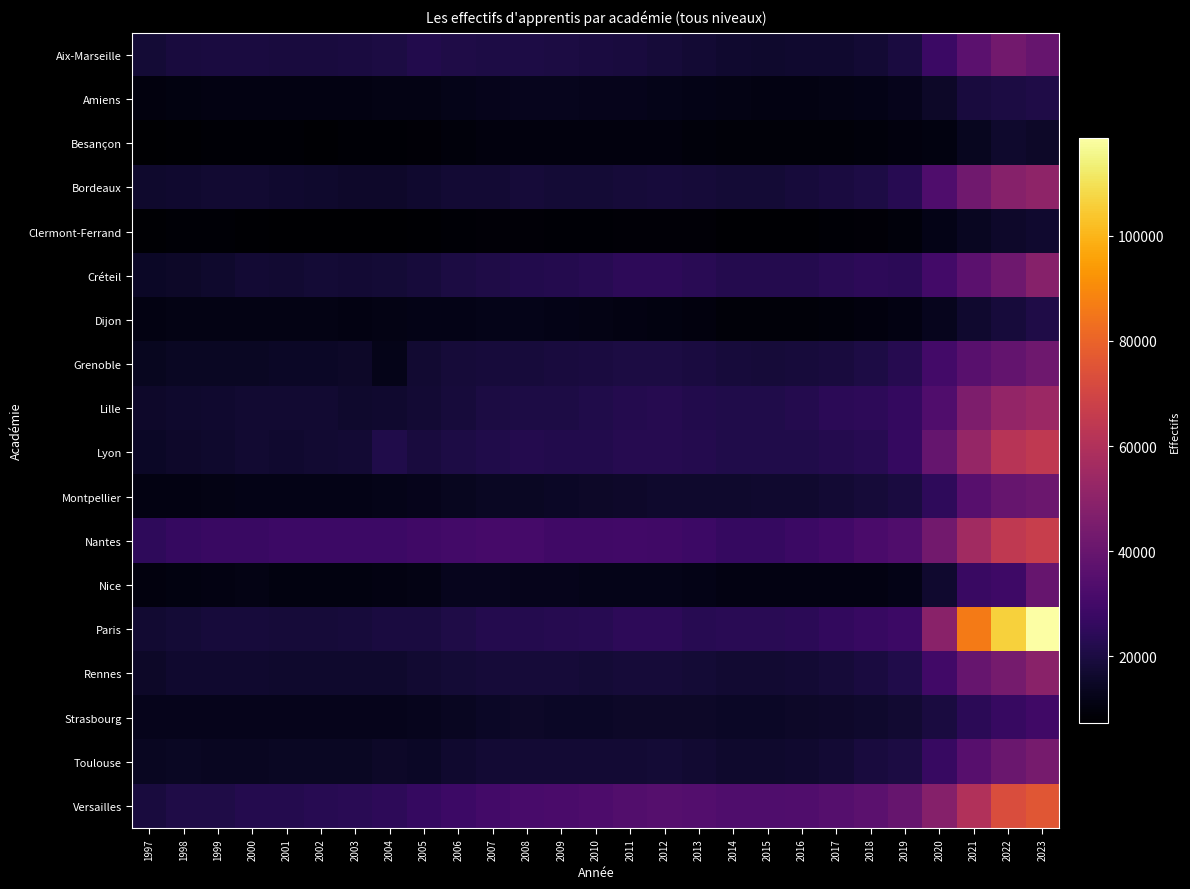

Reading right to left, transcribe all the data shown in this chart.

Aix-Marseille: 2023=39830	2022=42638	2021=36741	2020=27832	2019=19697	2018=17628	2017=16745	2016=16475	2015=16225	2014=16555	2013=17589	2012=18472	2011=19293	2010=19755	2009=20181	2008=20724	2007=20653	2006=20890	2005=21799	2004=20333	2003=19607	2002=19382	2001=19329	2000=19807	1999=19836	1998=19305	1997=18050
Amiens: 2023=20955	2022=19965	2021=19211	2020=15388	2019=12606	2018=11818	2017=11515	2016=10996	2015=11030	2014=11248	2013=11875	2012=12412	2011=12735	2010=12933	2009=13195	2008=13026	2007=12644	2006=12189	2005=11474	2004=11265	2003=11064	2002=10974	2001=10891	2000=11125	1999=10945	1998=10650	1997=10180
Besançon: 2023=15354	2022=16046	2021=13511	2020=10646	2019=10317	2018=9798	2017=9291	2016=9157	2015=9285	2014=9279	2013=9812	2012=10228	2011=10349	2010=10138	2009=10024	2008=10008	2007=10047	2006=9607	2005=9029	2004=8574	2003=8572	2002=8178	2001=8247	2000=8280	1999=8214	1998=8065	1997=7719
Bordeaux: 2023=50578	2022=48333	2021=42195	2020=33039	2019=23105	2018=20520	2017=19877	2016=19003	2015=17988	2014=18020	2013=18386	2012=18676	2011=18518	2010=18096	2009=18026	2008=18362	2007=17745	2006=17548	2005=16487	2004=15802	2003=15738	2002=16030	2001=16581	2000=16939	1999=16938	1998=16877	1997=16034
Clermont-Ferrand: 2023=16823	2022=15832	2021=14116	2020=11782	2019=9537	2018=8837	2017=8407	2016=8056	2015=7920	2014=8149	2013=8816	2012=8963	2011=8895	2010=8595	2009=8515	2008=8711	2007=8759	2006=8324	2005=7831	2004=7612	2003=7504	2002=7315	2001=7614	2000=7886	1999=8215	1998=8208	1997=7988
Créteil: 2023=48235	2022=41890	2021=36759	2020=29974	2019=24271	2018=24693	2017=23654	2016=22361	2015=22175	2014=22345	2013=23444	2012=24491	2011=24416	2010=23118	2009=22474	2008=21774	2007=21215	2006=20010	2005=18646	2004=18012	2003=17595	2002=18105	2001=17160	2000=17648	1999=16215	1998=15498	1997=14951
Dijon: 2023=21038	2022=19016	2021=16819	2020=13044	2019=10898	2018=10205	2017=9822	2016=9337	2015=9158	2014=9311	2013=9958	2012=10777	2011=11218	2010=11282	2009=11916	2008=12290	2007=12193	2006=11759	2005=11773	2004=11409	2003=11191	2002=11290	2001=11375	2000=11307	1999=11407	1998=11284	1997=10826
Grenoble: 2023=42042	2022=38831	2021=35922	2020=30071	2019=22905	2018=20440	2017=19475	2016=18868	2015=18571	2014=18876	2013=19781	2012=20330	2011=20208	2010=19572	2009=19082	2008=18796	2007=18900	2006=18190	2005=16918	2004=12313	2003=15552	2002=15132	2001=14836	2000=14625	1999=14489	1998=14406	1997=13519
Lille: 2023=53974	2022=51844	2021=45635	2020=33414	2019=26215	2018=24307	2017=24012	2016=22241	2015=21627	2014=21289	2013=21871	2012=22589	2011=22126	2010=21488	2009=20668	2008=20605	2007=20034	2006=18774	2005=17328	2004=16487	2003=16347	2002=17075	2001=17075	2000=16978	1999=16526	1998=16105	1997=15856
Lyon: 2023=64704	2022=61718	2021=52259	2020=39288	2019=26646	2018=23304	2017=22265	2016=21665	2015=21522	2014=21593	2013=22436	2012=22908	2011=22594	2010=21838	2009=22100	2008=22273	2007=21663	2006=20584	2005=19107	2004=21358	2003=17521	2002=17059	2001=16858	2000=16934	1999=16313	1998=15660	1997=15089
Montpellier: 2023=41142	2022=39559	2021=35510	2020=25116	2019=19517	2018=18208	2017=17386	2016=16597	2015=16475	2014=16021	2013=16131	2012=16227	2011=15801	2010=15270	2009=14721	2008=14618	2007=14617	2006=13779	2005=12782	2004=12203	2003=11793	2002=11772	2001=11714	2000=11665	1999=11246	1998=11154	1997=10968
Nantes: 2023=66878	2022=64310	2021=55842	2020=42899	2019=33813	2018=31743	2017=29893	2016=28075	2015=26800	2014=26670	2013=28286	2012=29435	2011=29543	2010=29319	2009=29441	2008=30547	2007=30812	2006=30293	2005=29262	2004=28349	2003=28205	2002=28613	2001=28238	2000=27571	1999=27532	1998=26601	1997=25064
Nice: 2023=39885	2022=28694	2021=27532	2020=16649	2019=11723	2018=11014	2017=11019	2016=11161	2015=10961	2014=11075	2013=11796	2012=12387	2011=12479	2010=12333	2009=12568	2008=12854	2007=13222	2006=13018	2005=11284	2004=10806	2003=10378	2002=10489	2001=10774	2000=11335	1999=11126	1998=10747	1997=10303
Paris: 2023=118670	2022=106409	2021=86219	2020=49191	2019=28269	2018=27267	2017=25956	2016=24228	2015=23659	2014=23566	2013=23391	2012=24351	2011=24282	2010=23342	2009=22765	2008=22217	2007=22322	2006=21117	2005=19884	2004=19627	2003=18798	2002=18596	2001=18373	2000=18812	1999=18689	1998=17841	1997=17132
Rennes: 2023=49126	2022=43618	2021=39541	2020=29706	2019=21269	2018=19751	2017=18464	2016=17746	2015=17248	2014=17160	2013=17949	2012=18348	2011=18355	2010=18173	2009=18352	2008=18618	2007=18540	2006=18105	2005=16925	2004=16333	2003=16109	2002=16232	2001=16367	2000=16636	1999=16591	1998=16473	1997=15363
Strasbourg: 2023=29303	2022=27263	2021=24017	2020=19846	2019=17029	2018=16094	2017=15676	2016=15270	2015=14948	2014=14790	2013=15194	2012=15511	2011=15484	2010=15041	2009=14918	2008=15151	2007=14759	2006=14063	2005=13316	2004=12829	2003=12598	2002=12907	2001=12955	2000=12935	1999=12858	1998=12895	1997=12546
Toulouse: 2023=43960	2022=40585	2021=35196	2020=27153	2019=20133	2018=19101	2017=17721	2016=16877	2015=16115	2014=16057	2013=17203	2012=17963	2011=17543	2010=17434	2009=17414	2008=17562	2007=17426	2006=16658	2005=15124	2004=15165	2003=14633	2002=14564	2001=14465	2000=14150	1999=14230	1998=14666	1997=14071
Versailles: 2023=75696	2022=72867	2021=60024	2020=47821	2019=39529	2018=36875	2017=35086	2016=33632	2015=33004	2014=33299	2013=34553	2012=34905	2011=34123	2010=32576	2009=31823	2008=31285	2007=30178	2006=28315	2005=26527	2004=24527	2003=23605	2002=23402	2001=22434	2000=22413	1999=21034	1998=20868	1997=19073